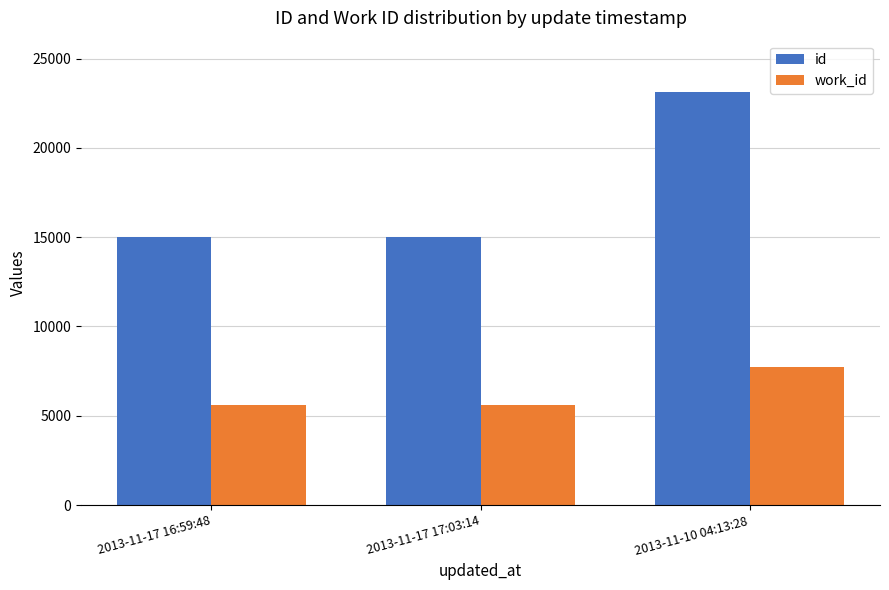

At which category is the sum across all series the highest?

2013-11-10 04:13:28